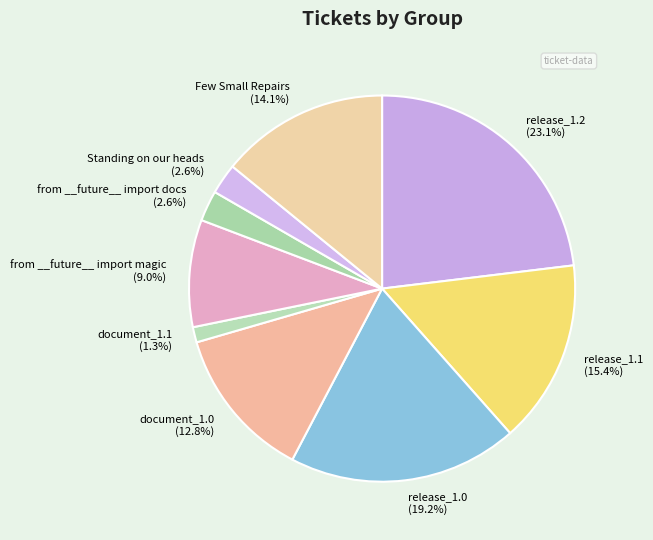

To the nearest percent, what is the average slice percentage?

11%